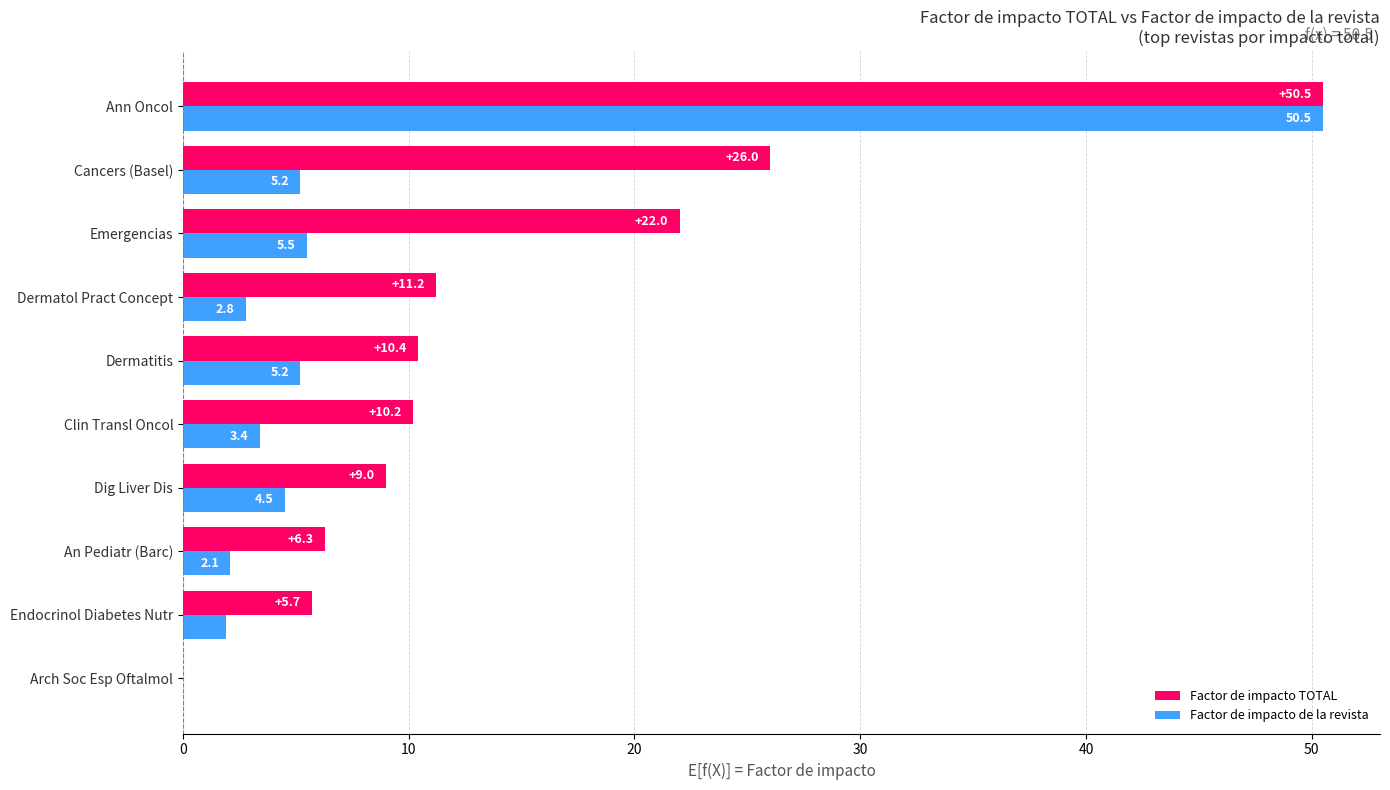

What are all the series names shown in the legend?

Factor de impacto TOTAL, Factor de impacto de la revista